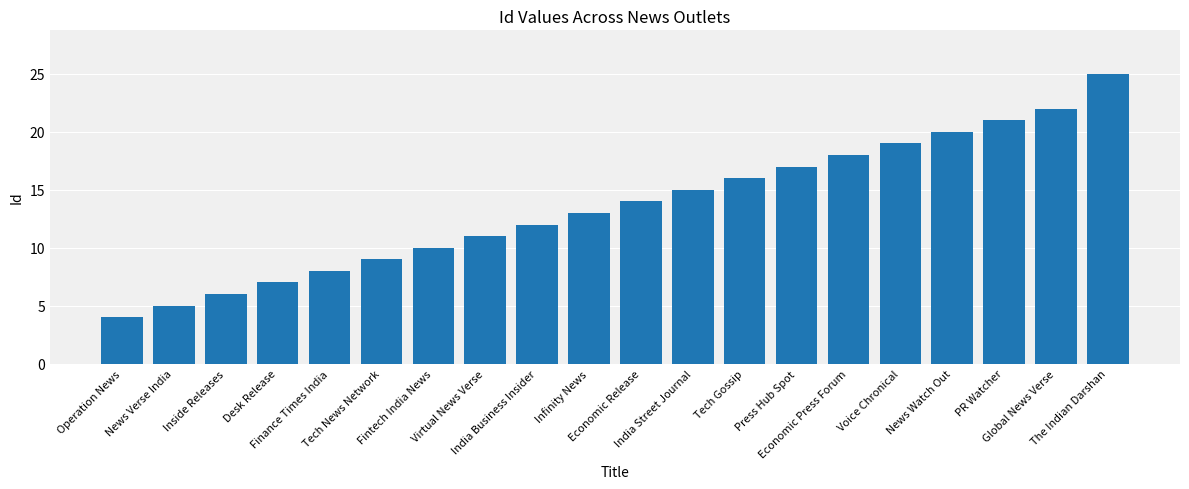

Count the number of categories in the chart.

20